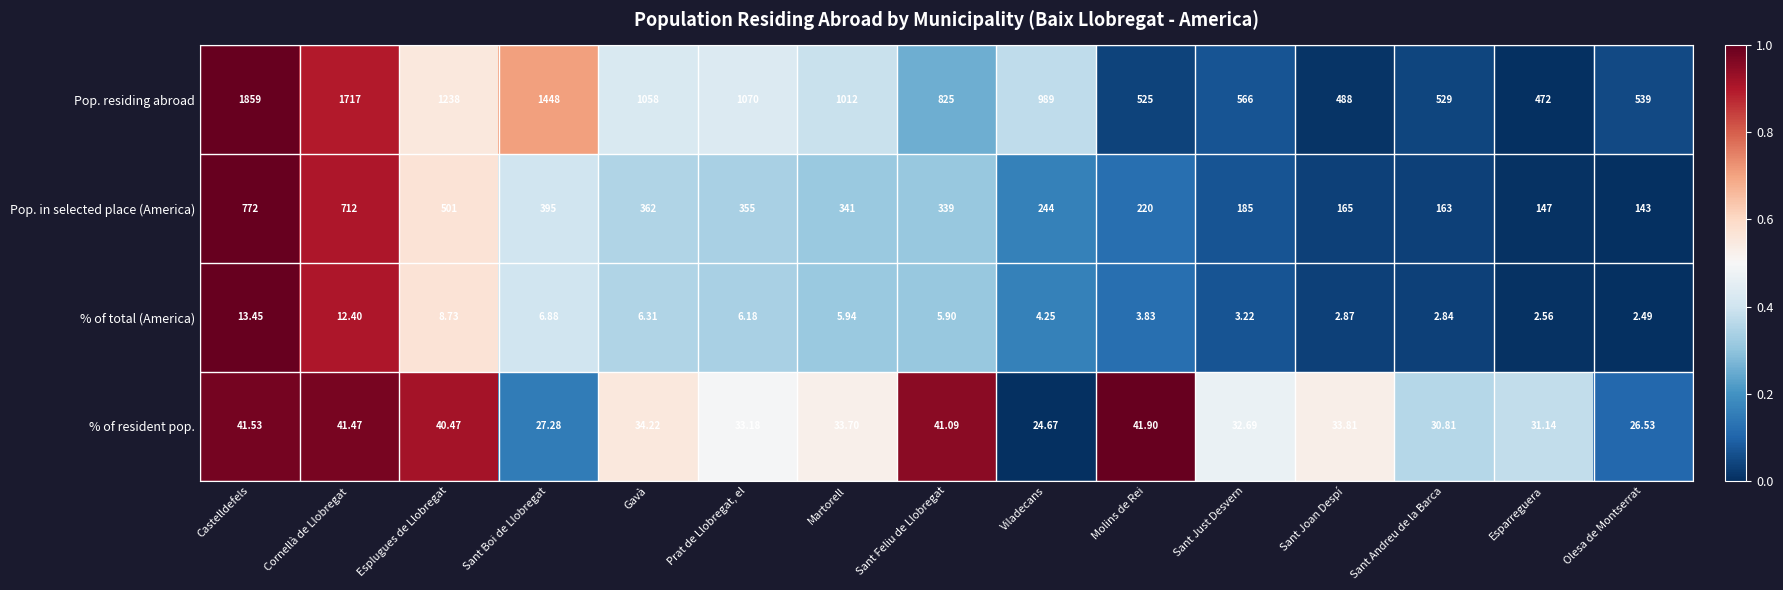

Is the value of % of resident pop. at Sant Boi de Llobregat greater than the value of % of total (America) at Sant Andreu de la Barca?

Yes